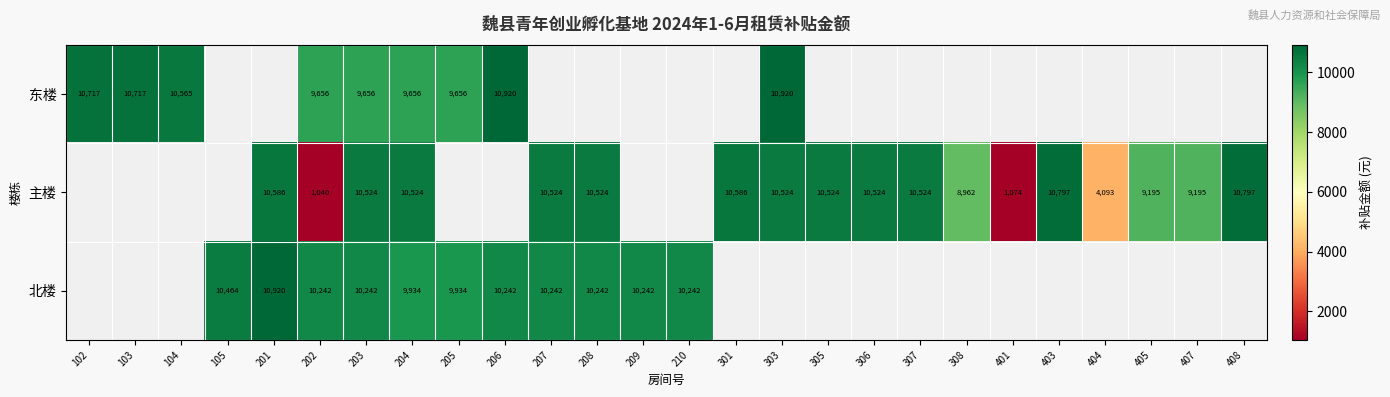

At 203, list the series in order from largest to smallest.

主楼, 北楼, 东楼